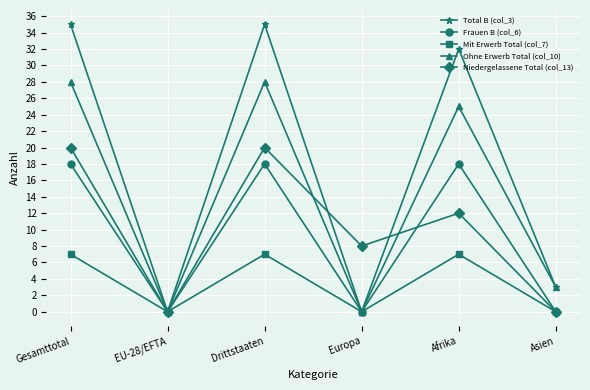

What is the sum of all Frauen B (col_6) values?

54